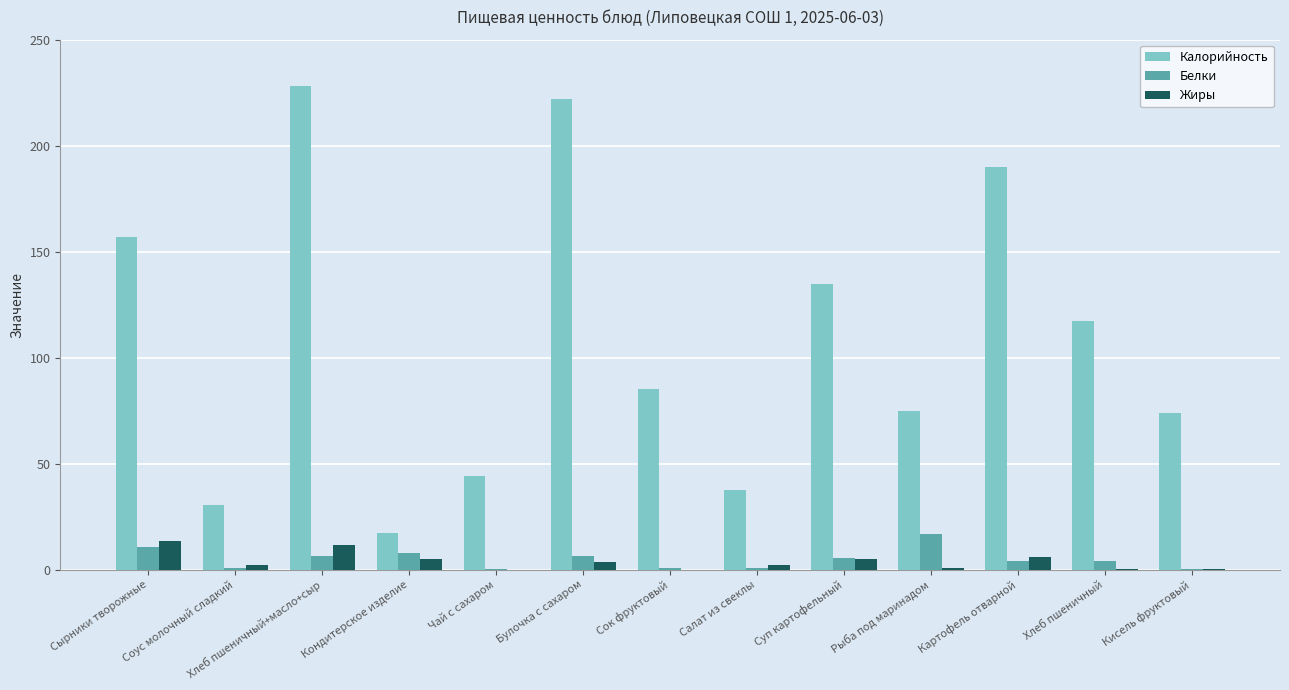

The Калорийность series shows 211.5 at Суп картофельный. True or false?

False